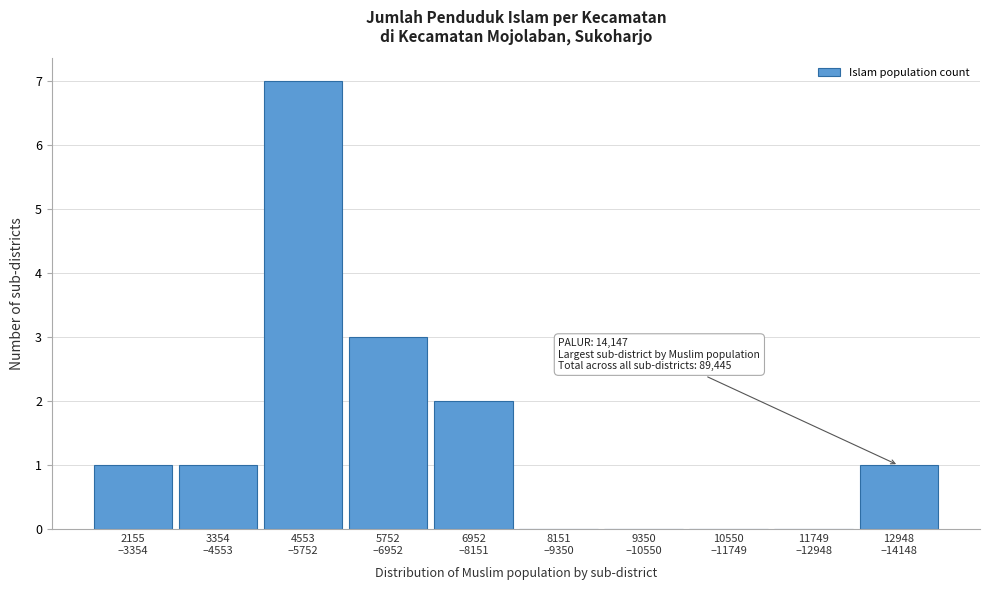

What is the sum of all values?

15